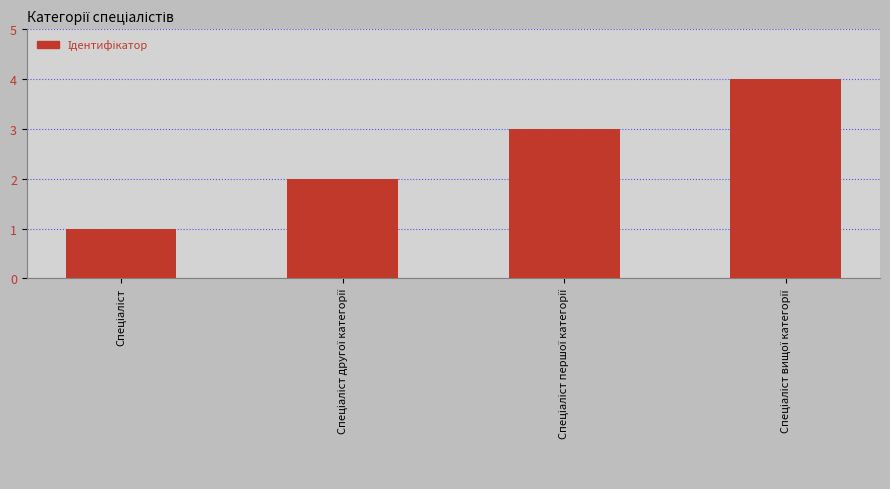

Count the values in the range 2 to 4.

3